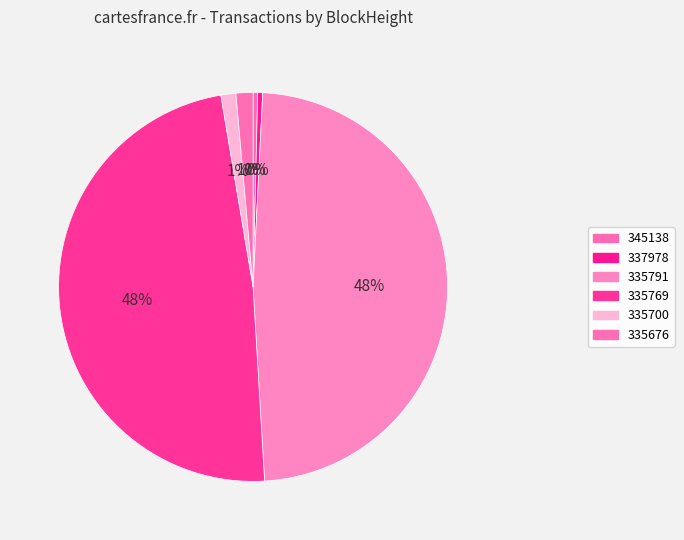

The 335700 slice represents 1% of the pie. True or false?

True